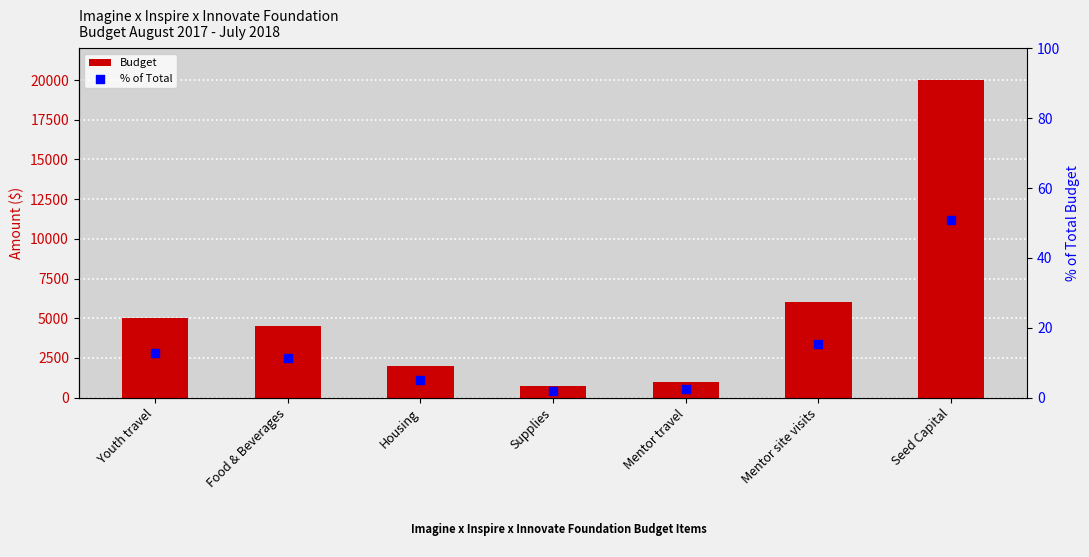

Which series contains the highest Y value?

Budget